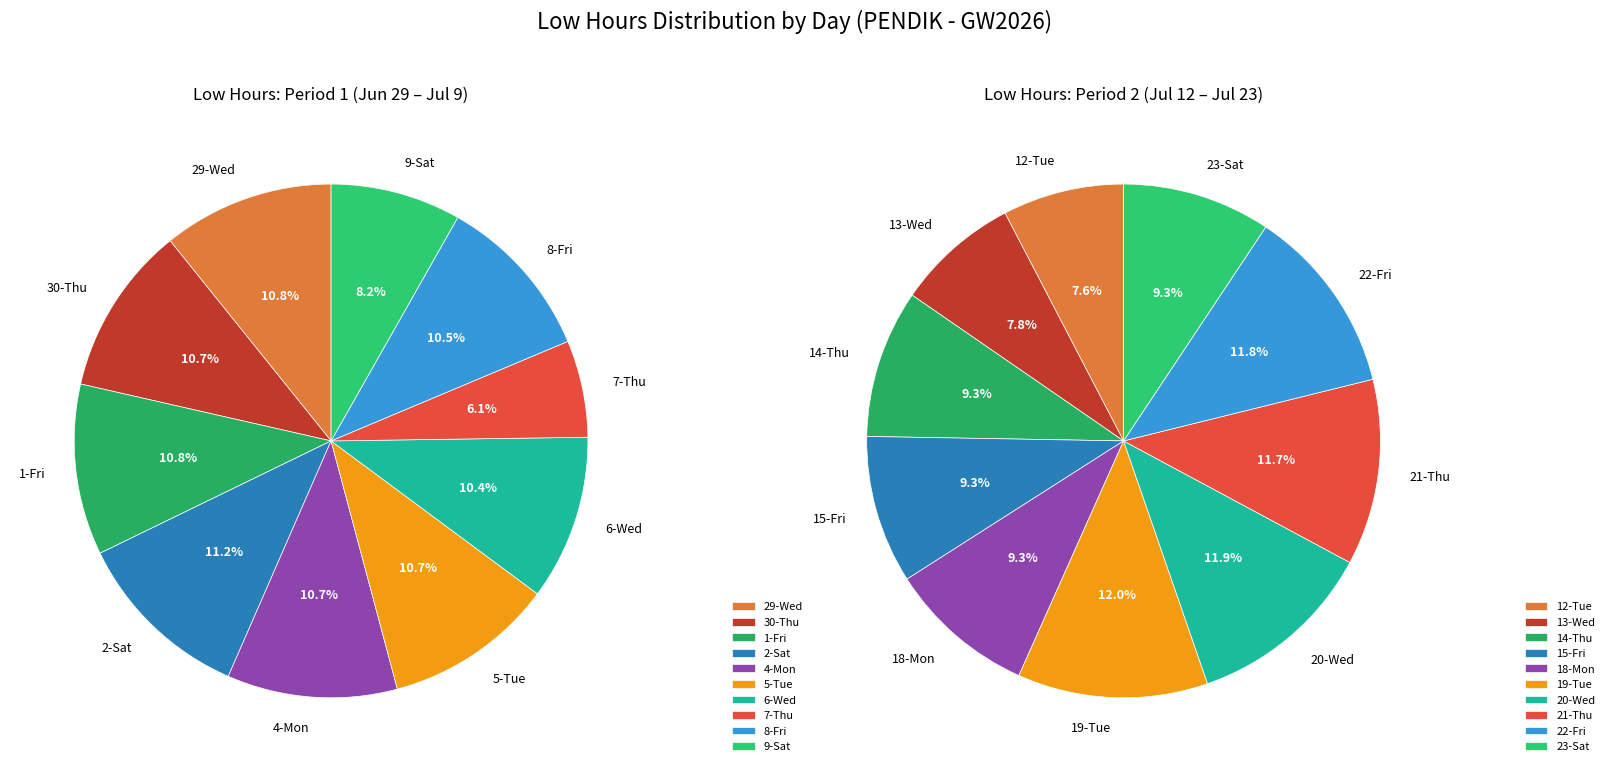

What is the largest slice in the pie chart?

19-Tue